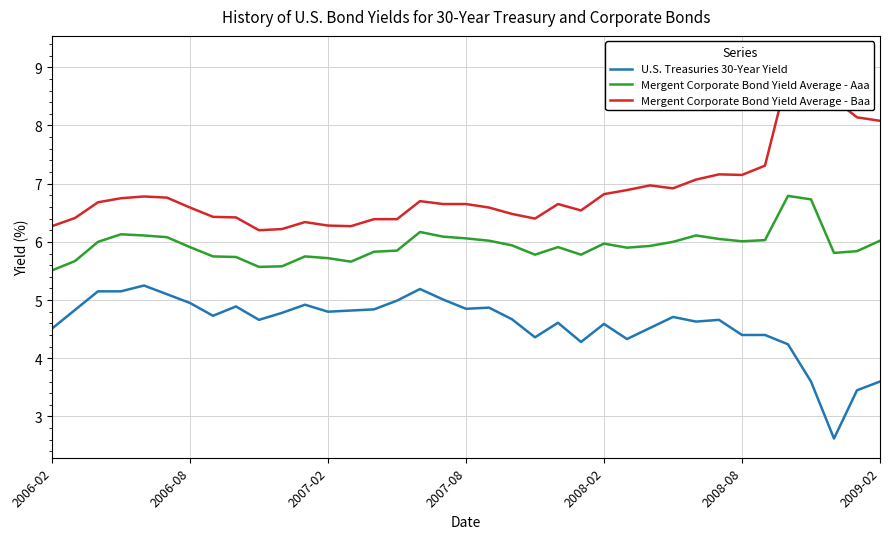

True or false: Mergent Corporate Bond Yield Average - Aaa and Mergent Corporate Bond Yield Average - Baa intersect in this chart.

False